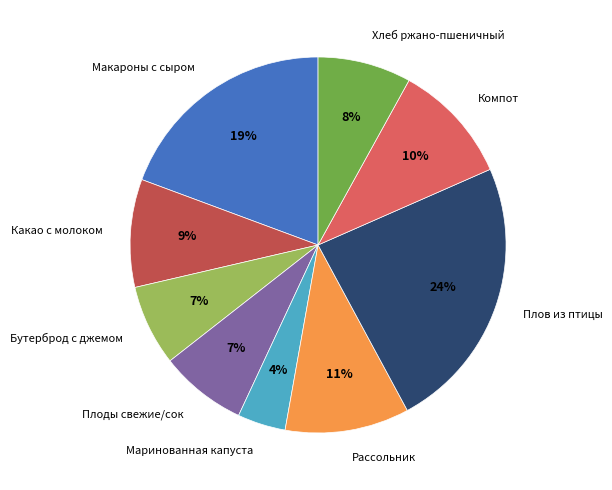

True or false: Плов из птицы accounts for 24% of the total.

True